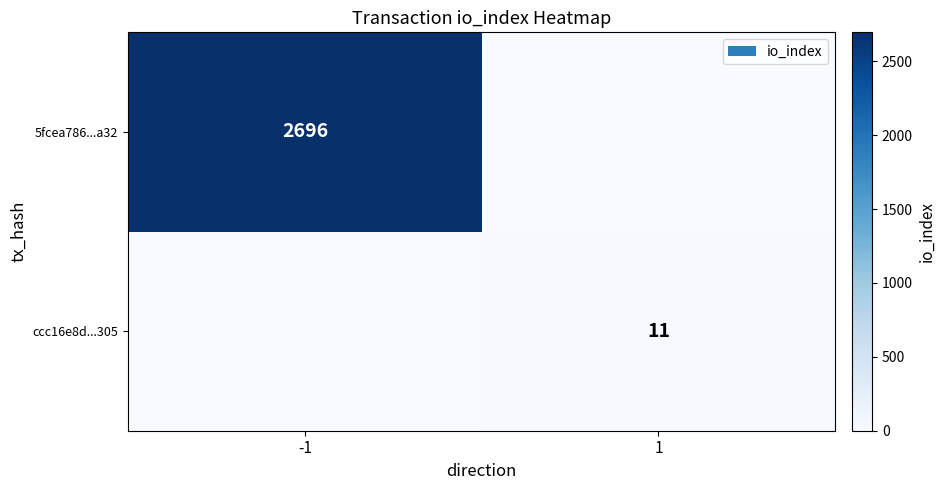

Which series has the largest total across all categories?

5fcea786...a32